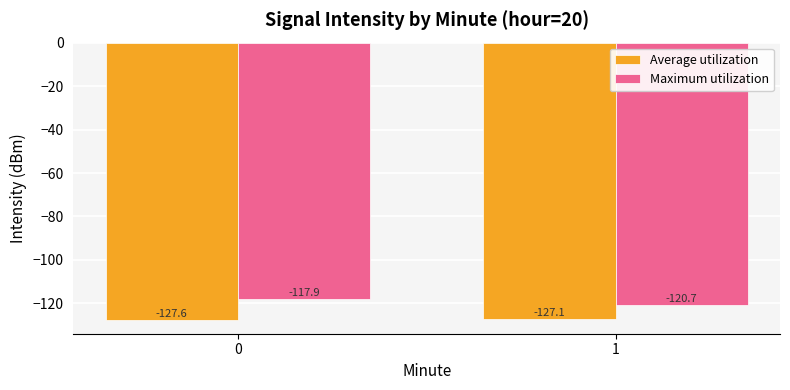

Count the number of categories in the chart.

2